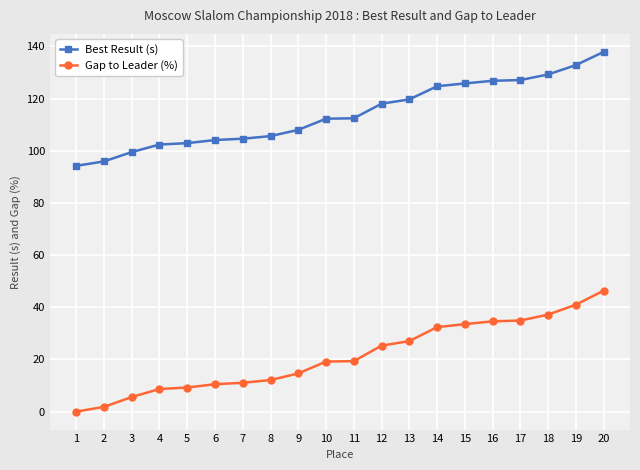

Which series has the largest range (max minus min)?

Gap to Leader (%)